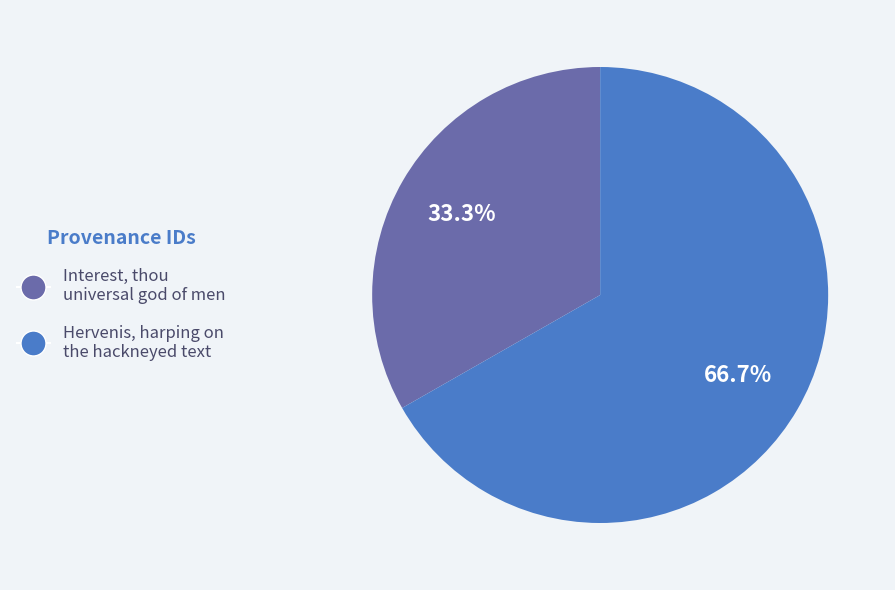

Which category has the smallest portion of the pie?

Interest, thou universal god of men